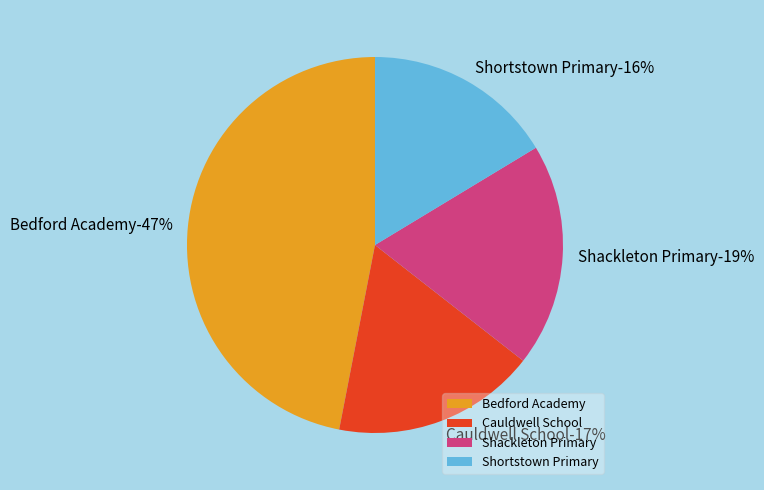

Count the number of slices in the pie.

4